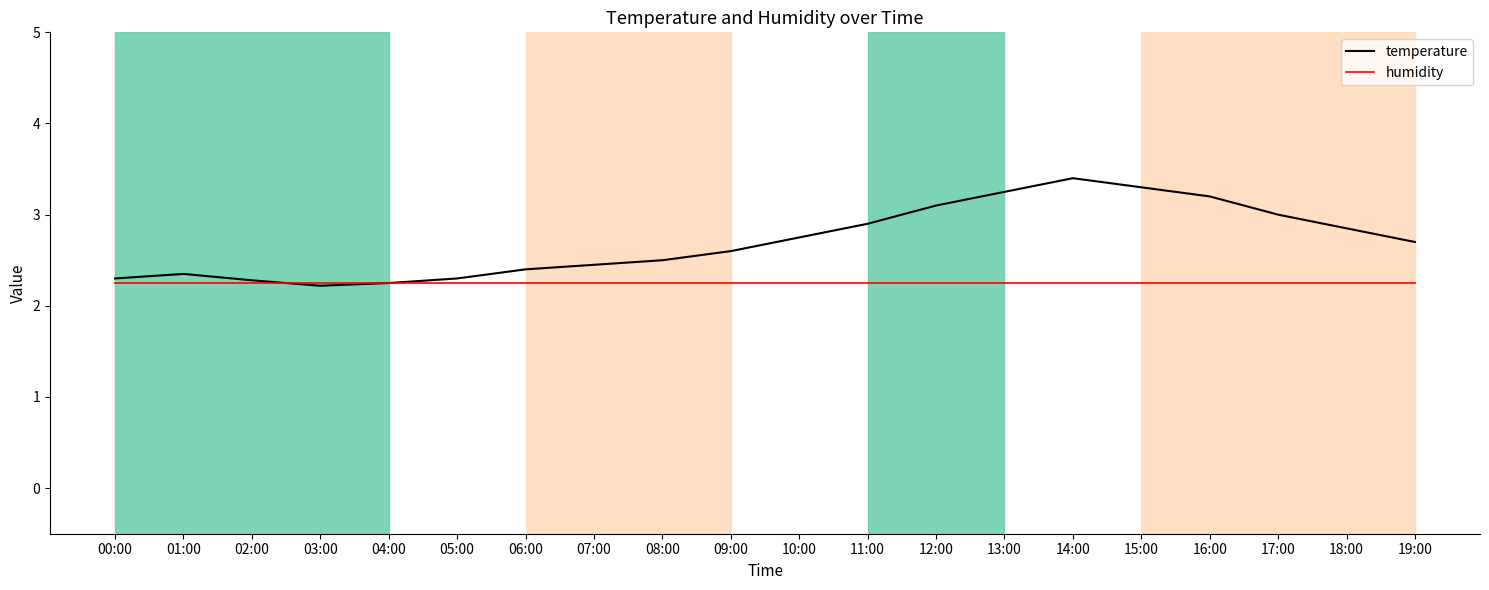

Which series ends up on top after the final intersection of humidity and temperature?

temperature